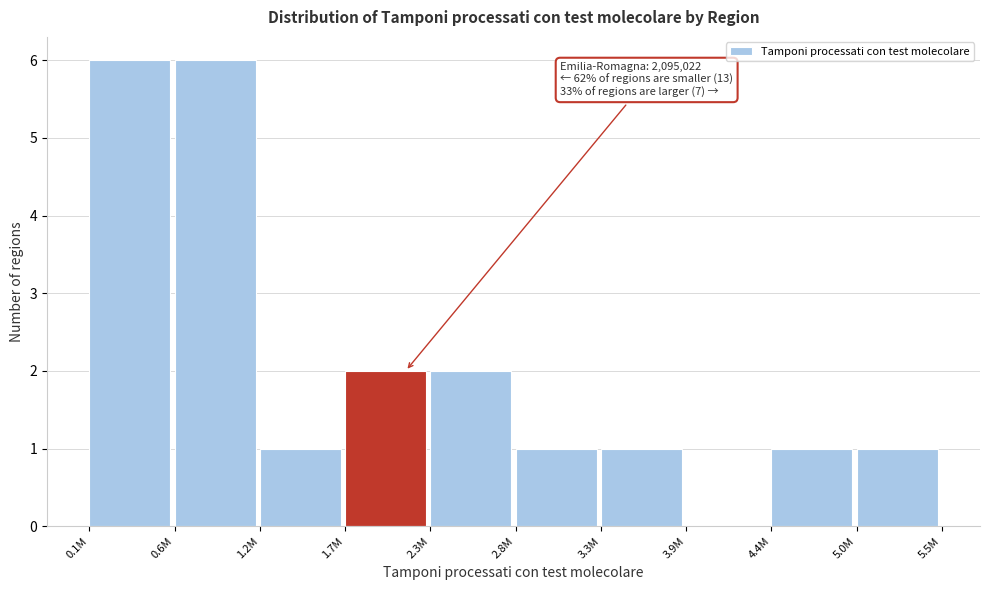

Reading left to right, extract all data points from this chart.

0.1M=6	0.6M=6	1.2M=1	1.7M=2	2.3M=2	2.8M=1	3.3M=1	3.9M=0	4.4M=1	5.0M=1